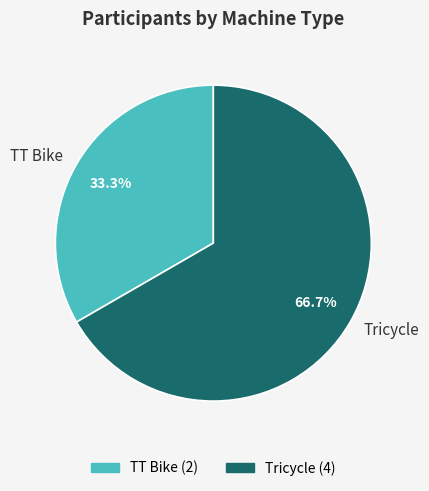

Which has a higher value, TT Bike or Tricycle?

Tricycle